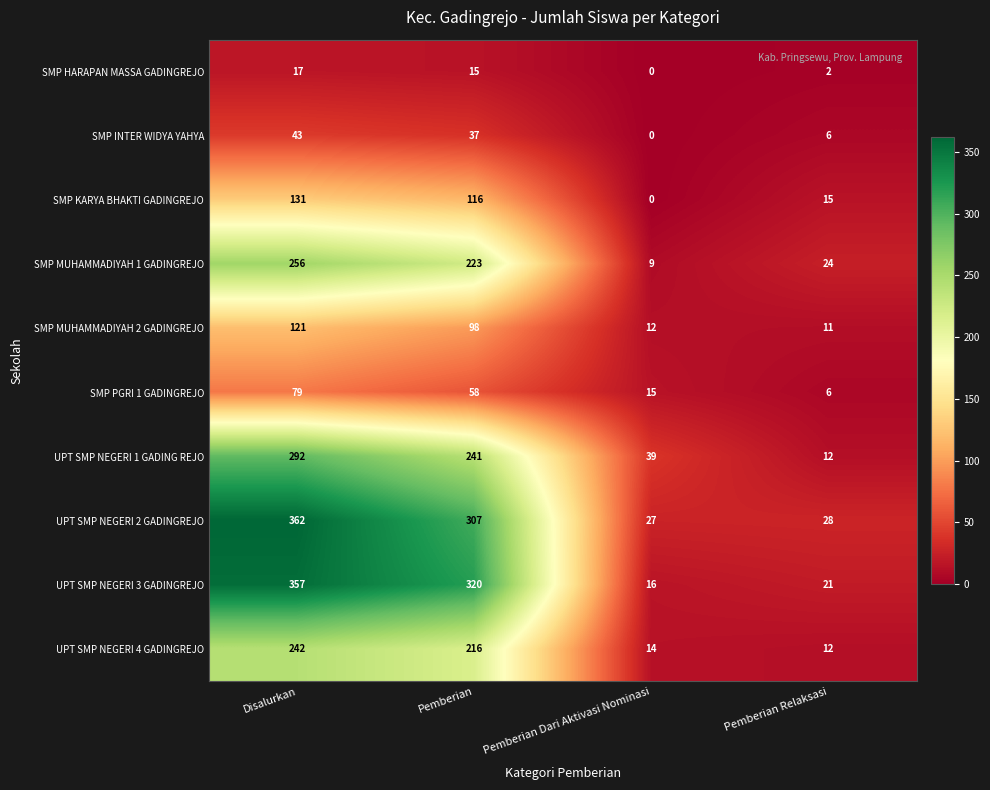

Where is SMP MUHAMMADIYAH 2 GADINGREJO nearest to the value 66?

Pemberian